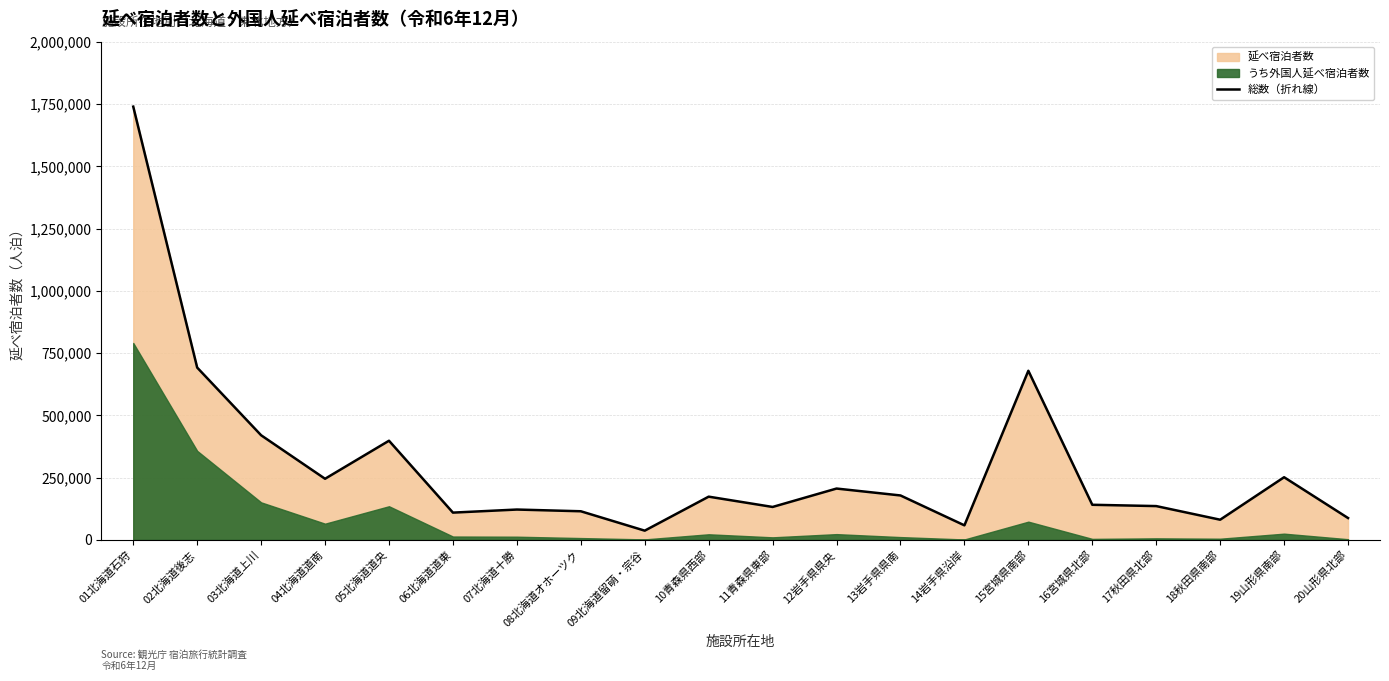

Between 20山形県北部 and 07北海道十勝, which is larger?

07北海道十勝